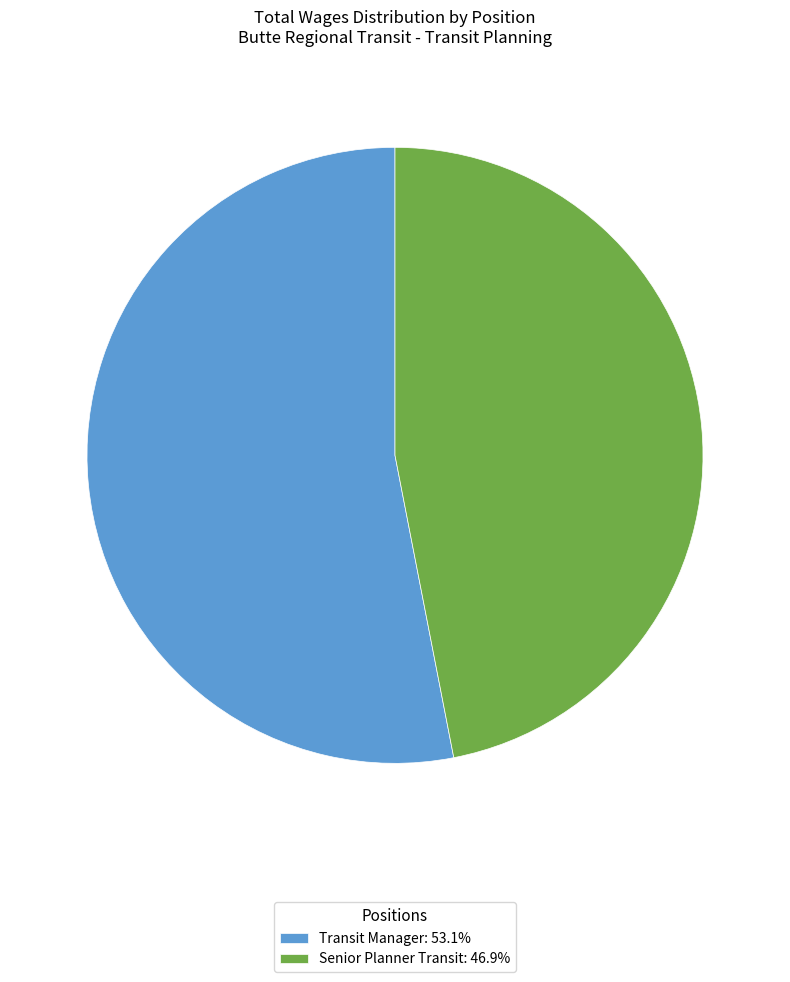

Count the number of slices in the pie.

2